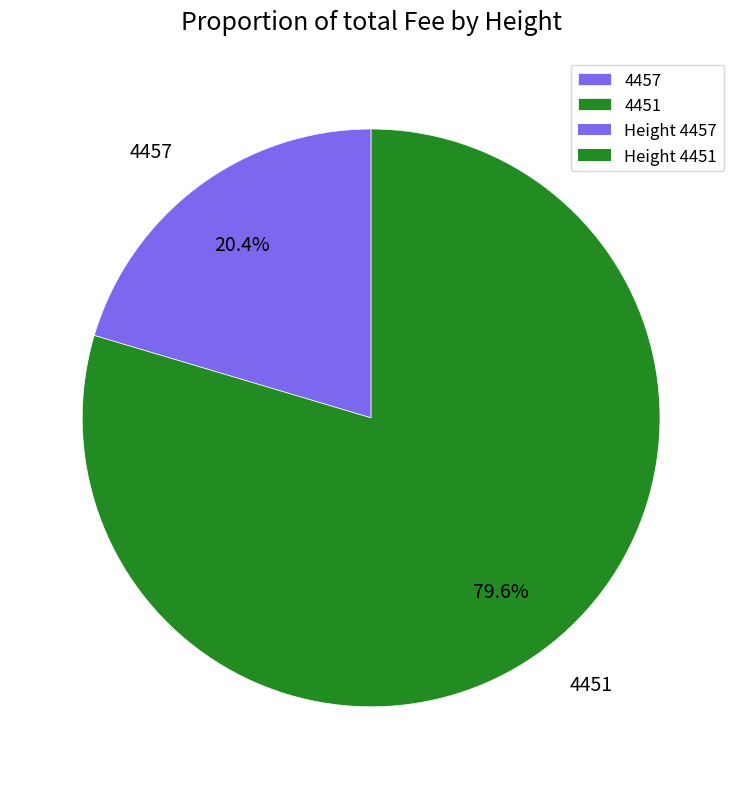

Rank the categories by value from lowest to highest.

4457, 4451